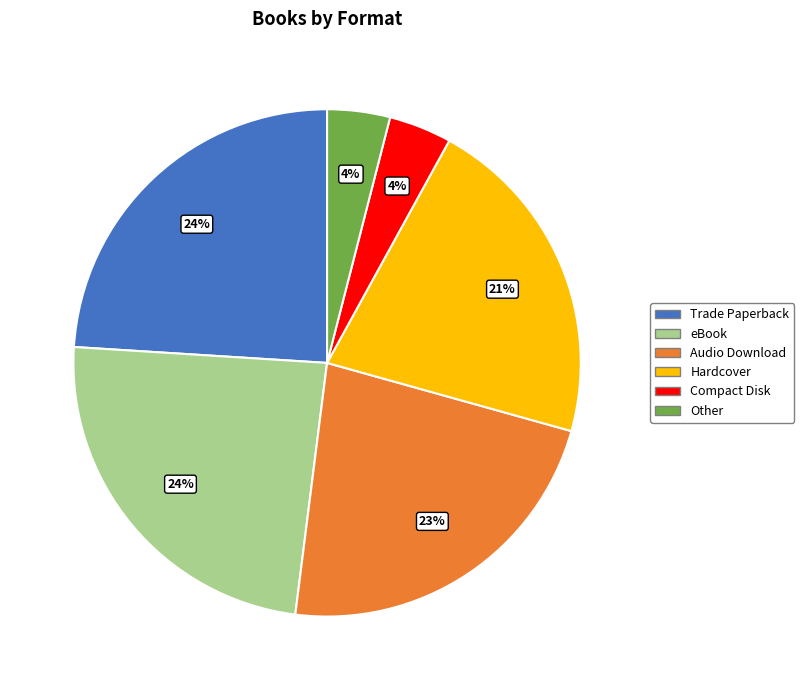

Which has a higher value, Hardcover or Audio Download?

Audio Download